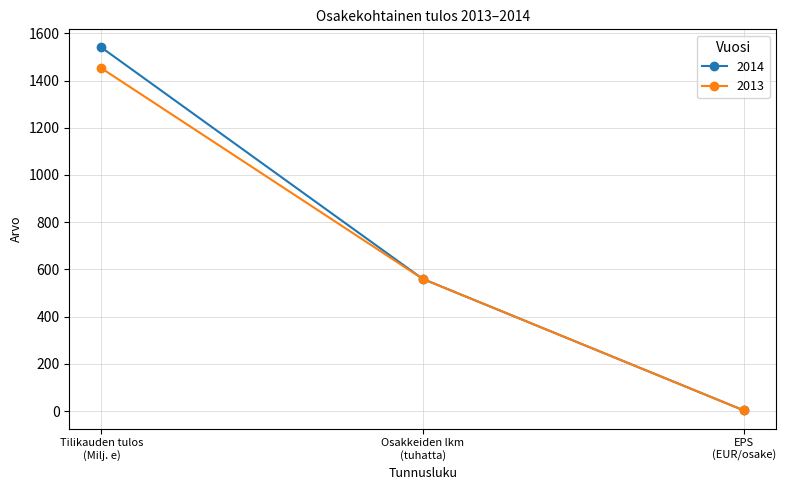

What is the value of the 2014 point at the 2nd from the left?

560.0